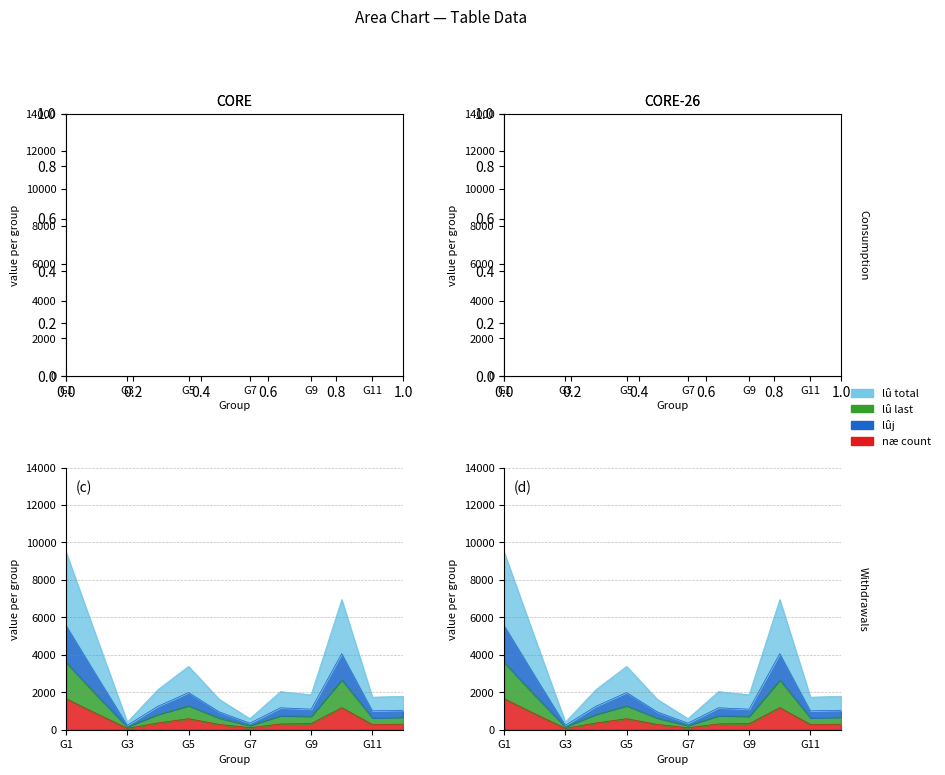

Rank the series by their maximum value, from lowest to highest.

næ_count, lû_last, lûj, lû_total